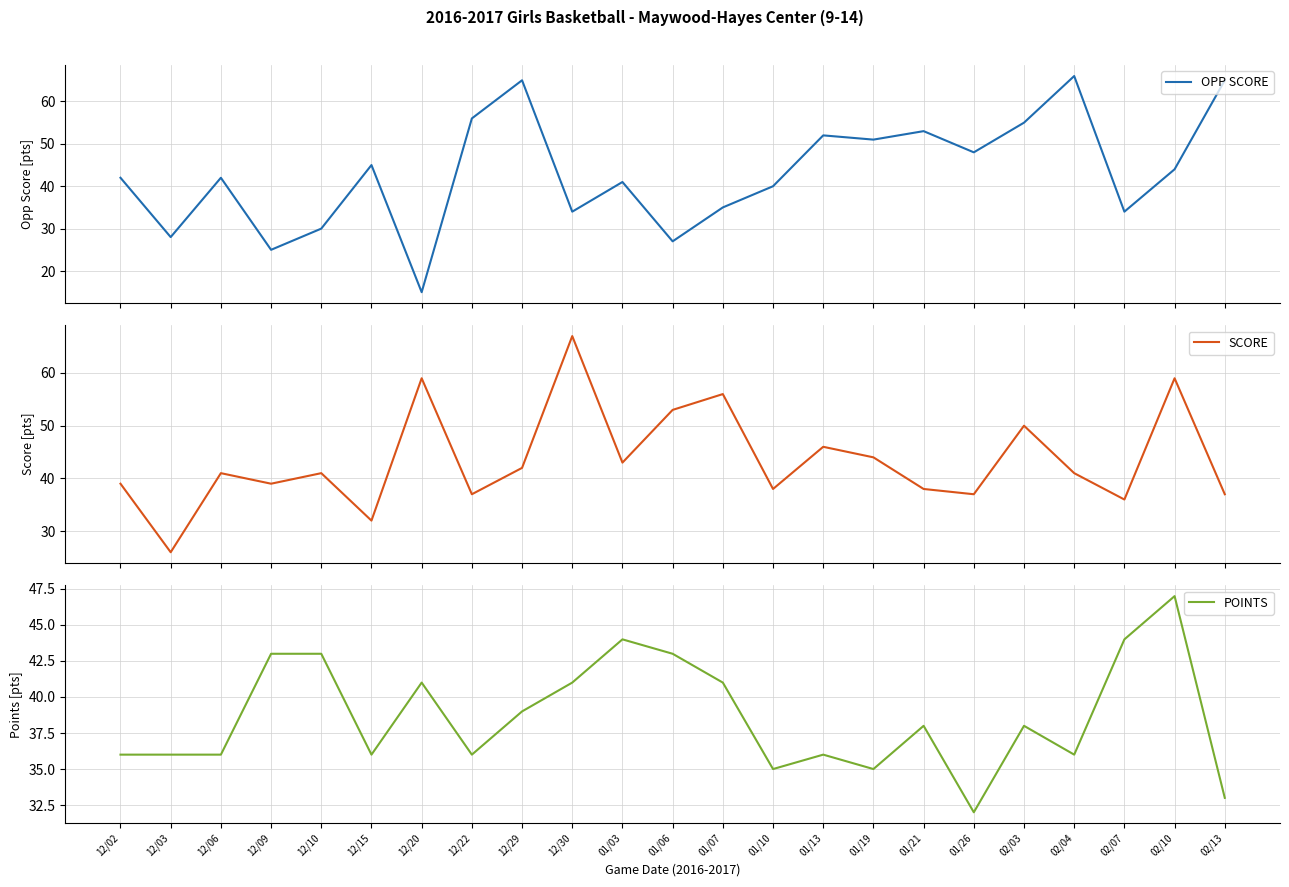

Rank the categories by OPP SCORE value from highest to lowest.

02/04, 12/29, 02/13, 12/22, 02/03, 01/21, 01/13, 01/19, 01/26, 12/15, 02/10, 12/02, 12/06, 01/03, 01/10, 01/07, 12/30, 02/07, 12/10, 12/03, 01/06, 12/09, 12/20